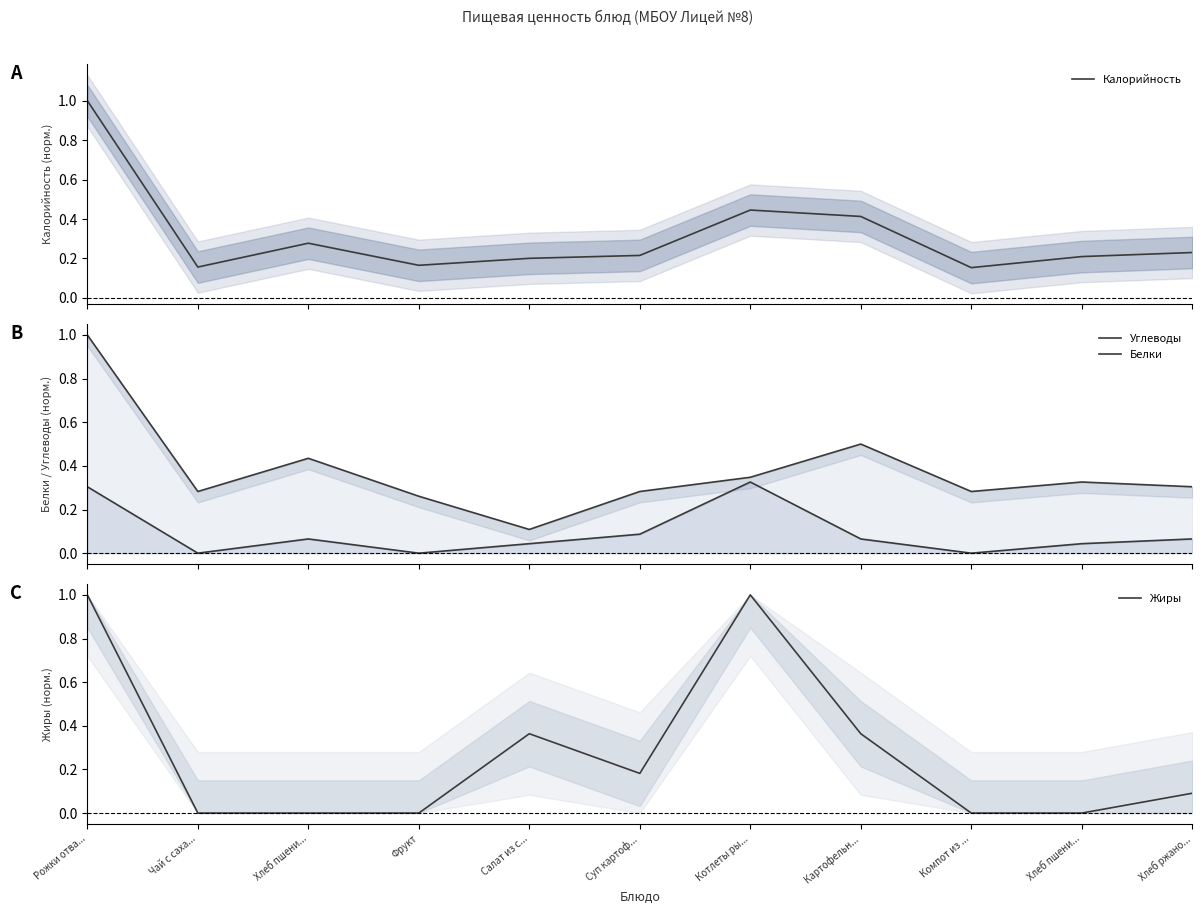

Is this an area chart (filled region under the line)?

No